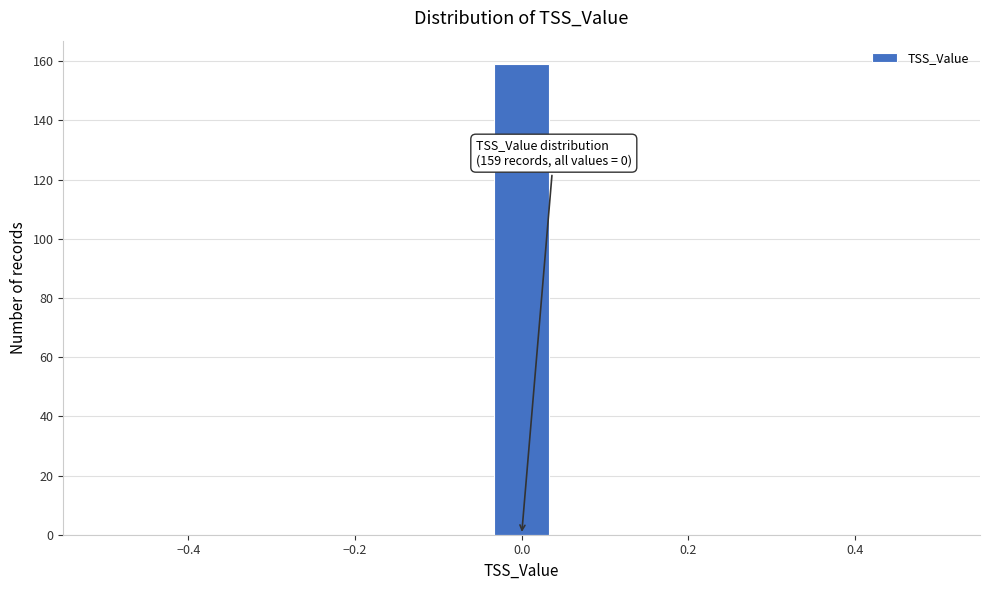

Around what value on the x-axis is the tallest bar? Give the approximate position of its centre, as read against the axis.

0.00